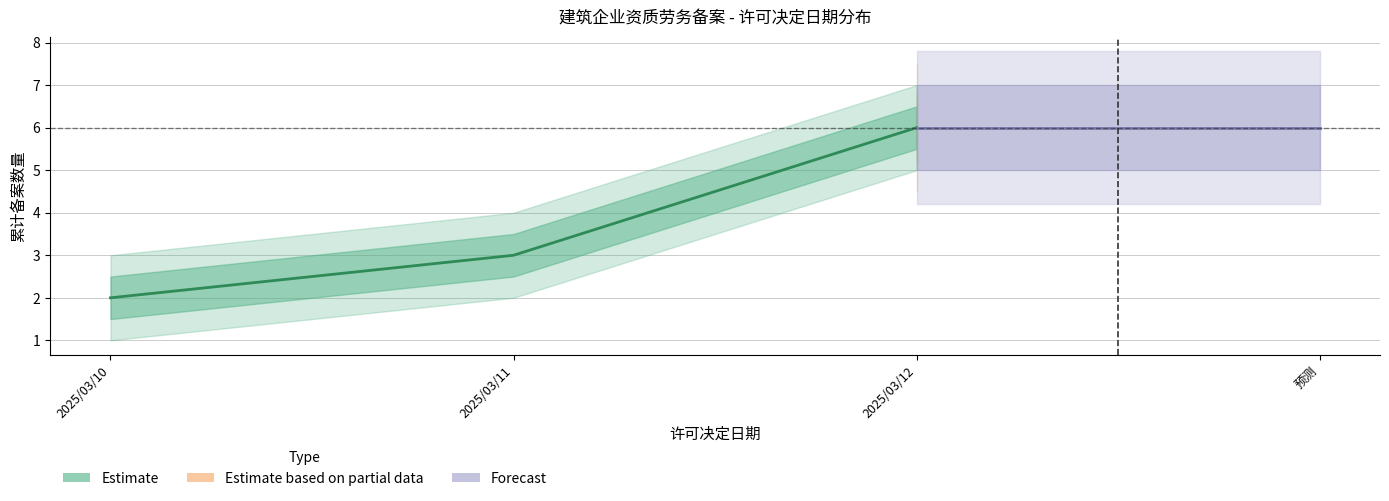

Which category has the lowest value in the 序号 series?

2025/03/10